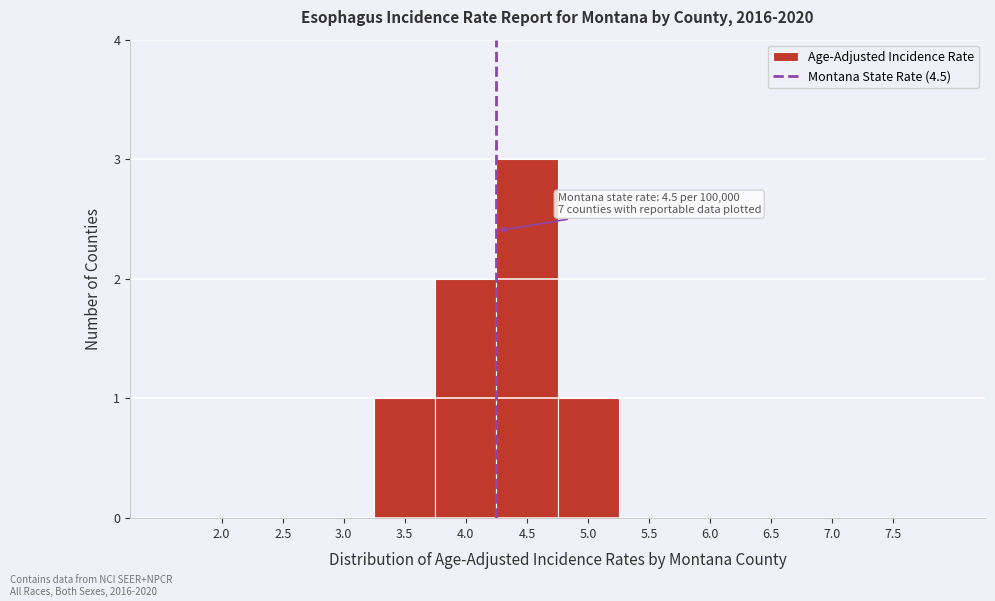

Reading right to left, list all the values displayed in this chart.

7.5=0	7.0=0	6.5=0	6.0=0	5.5=0	5.0=1	4.5=3	4.0=2	3.5=1	3.0=0	2.5=0	2.0=0